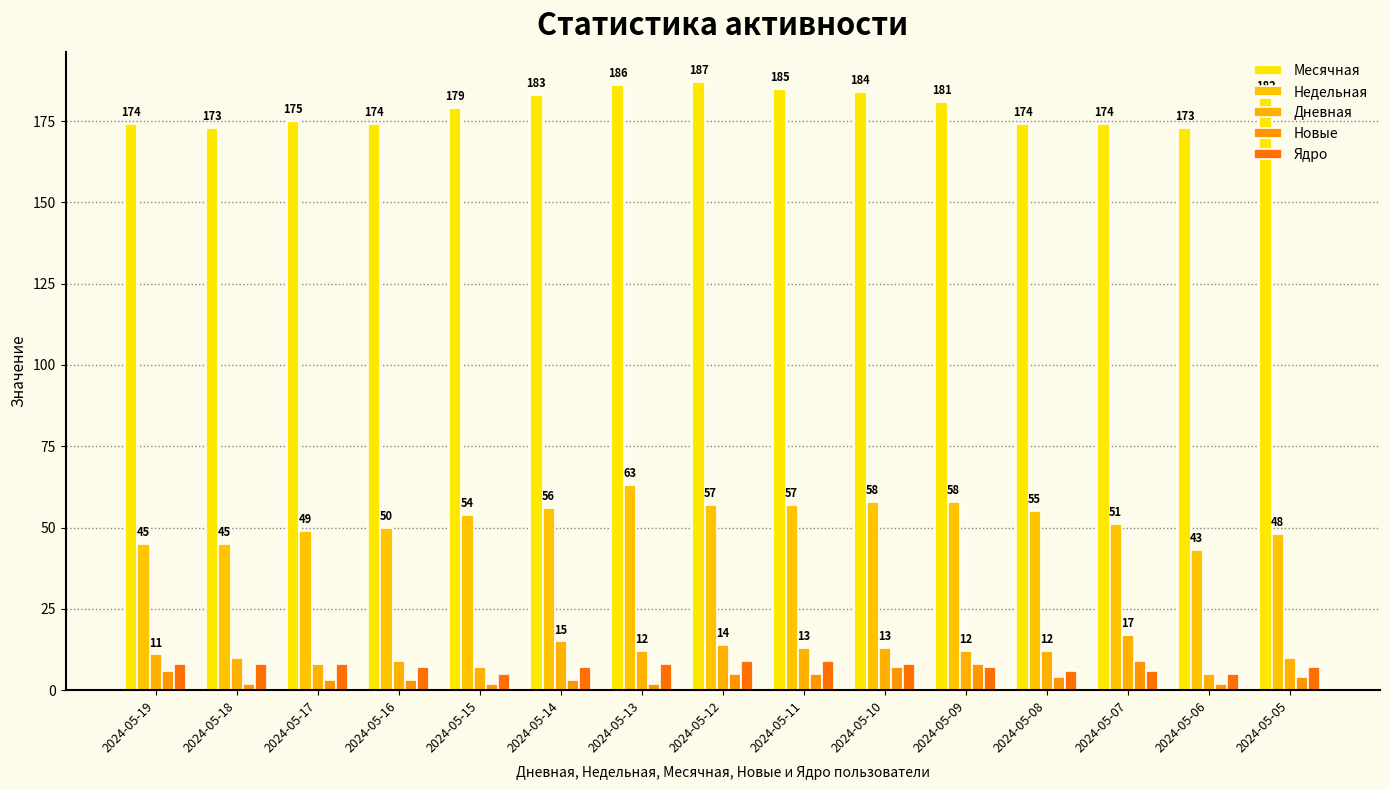

What is the sum of the Месячная values at 2024-05-17 and 2024-05-14?

358